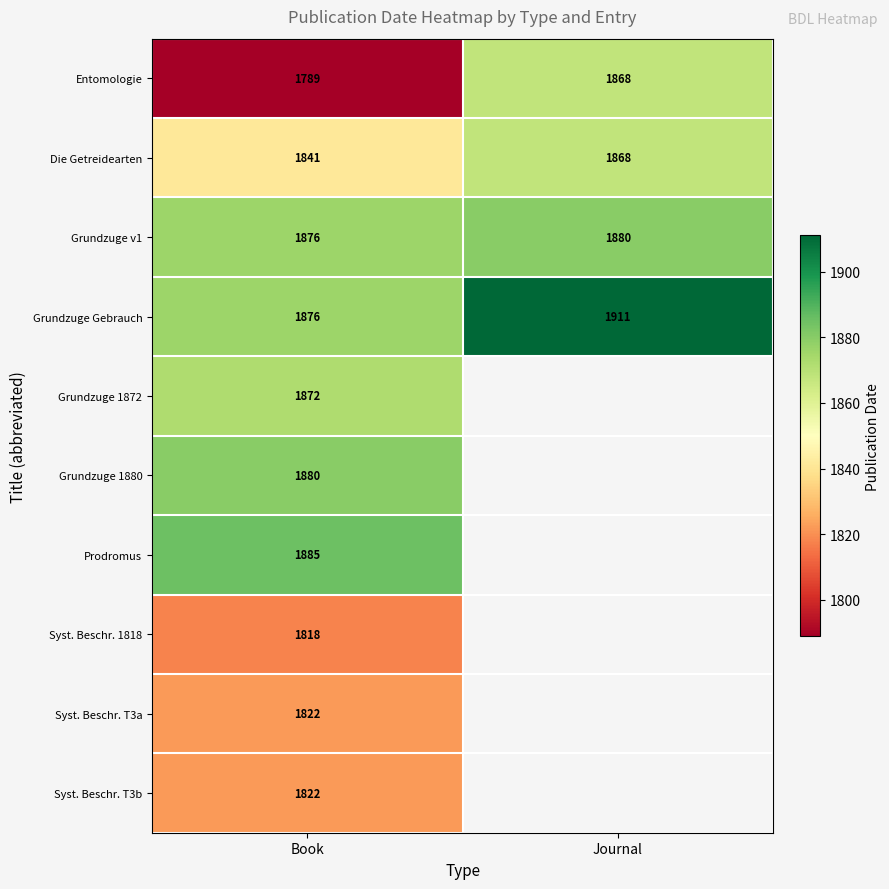

Between Journal and Book, which is larger?

Journal